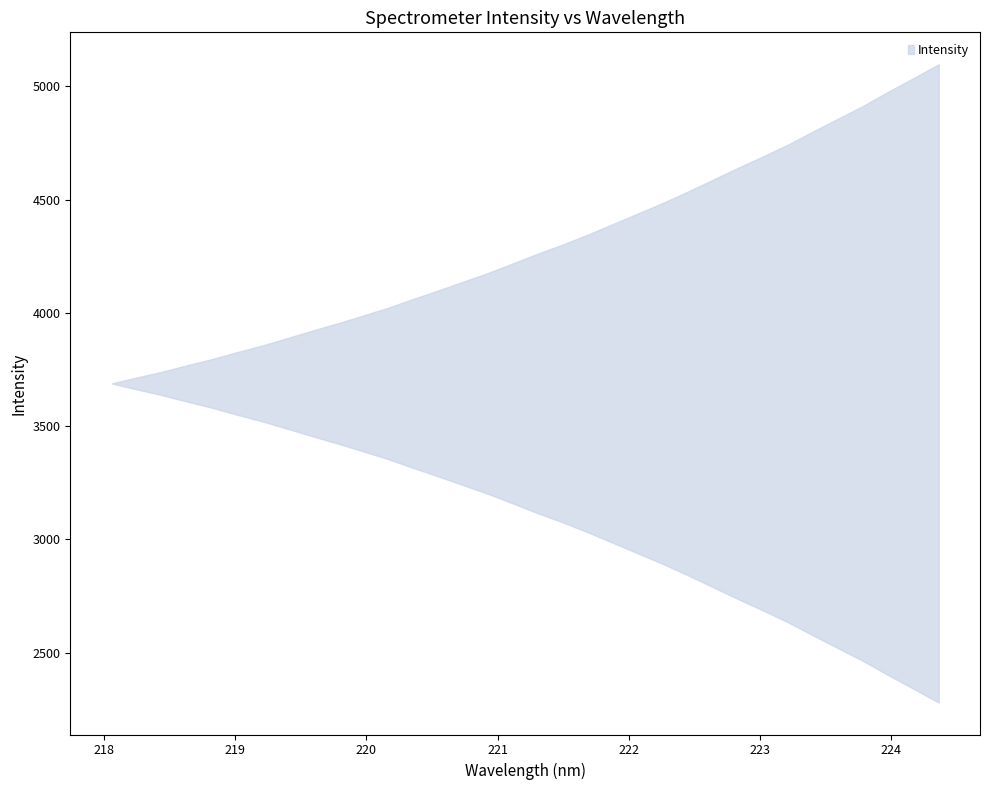

True or false: there are more than 0 points higher than both neighbors.

False